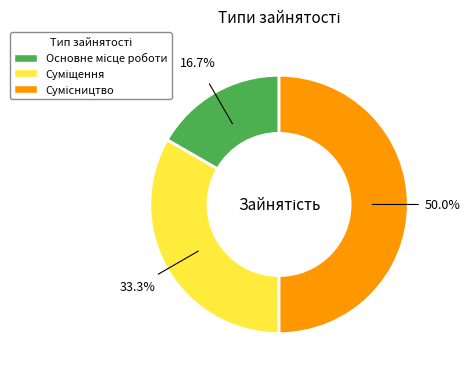

To the nearest percent, what percentage of the pie is Основне місце роботи?

17%